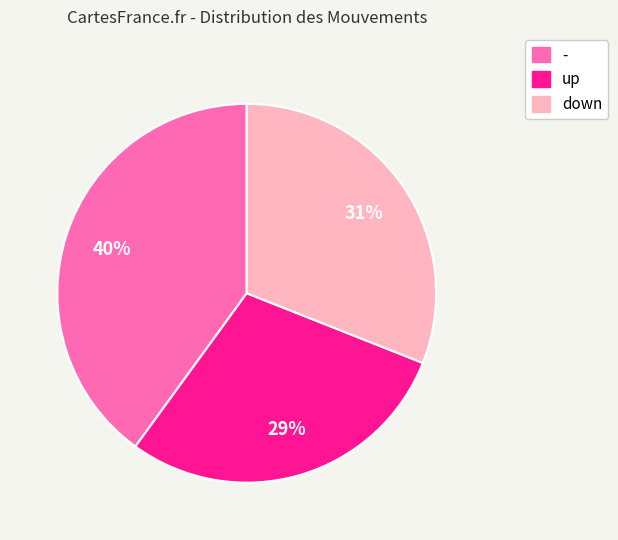

To the nearest percent, what is the combined percentage of down and -?

71%